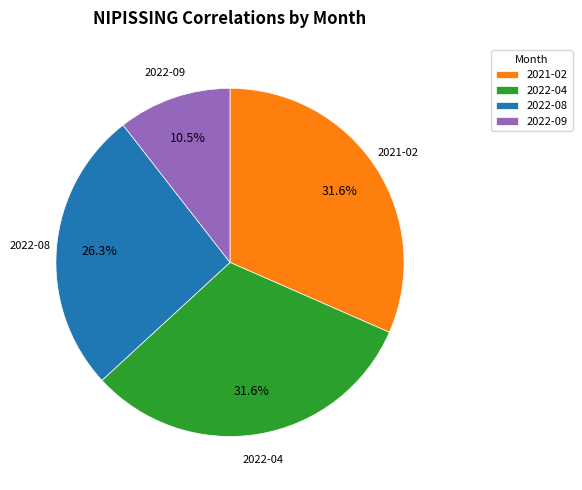

How many slices are in this pie chart?

4